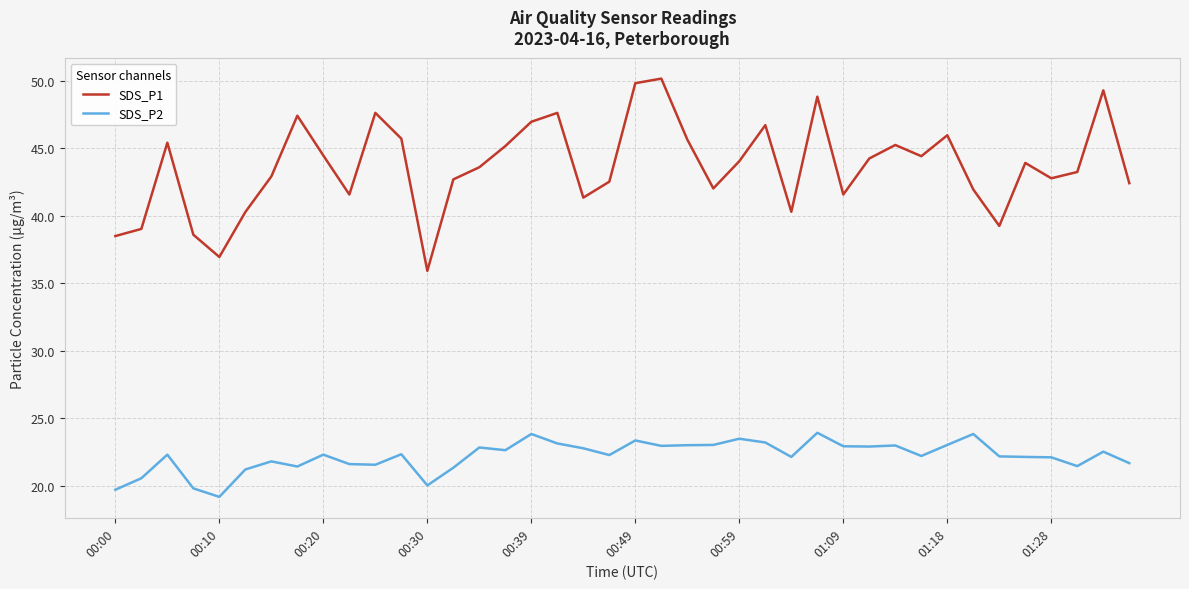

Which series has the largest total across all categories?

SDS_P1